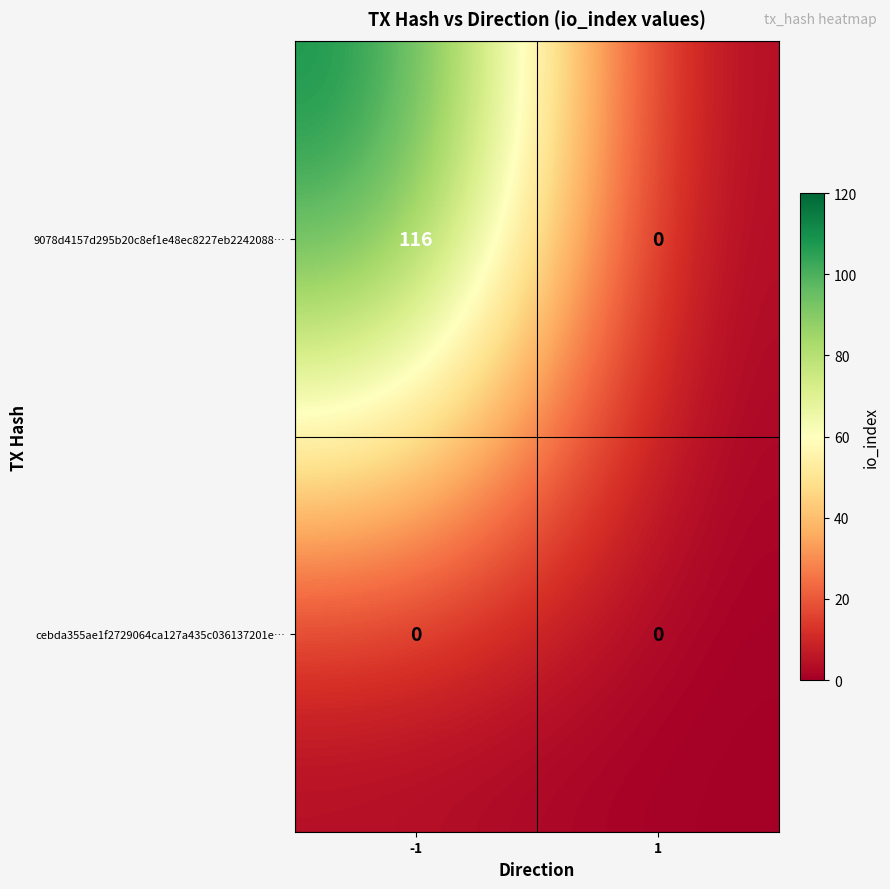

What is the difference between the maximum and minimum values in the 9078d4157d295b20c8ef1e48ec8227eb2242088… series?

116